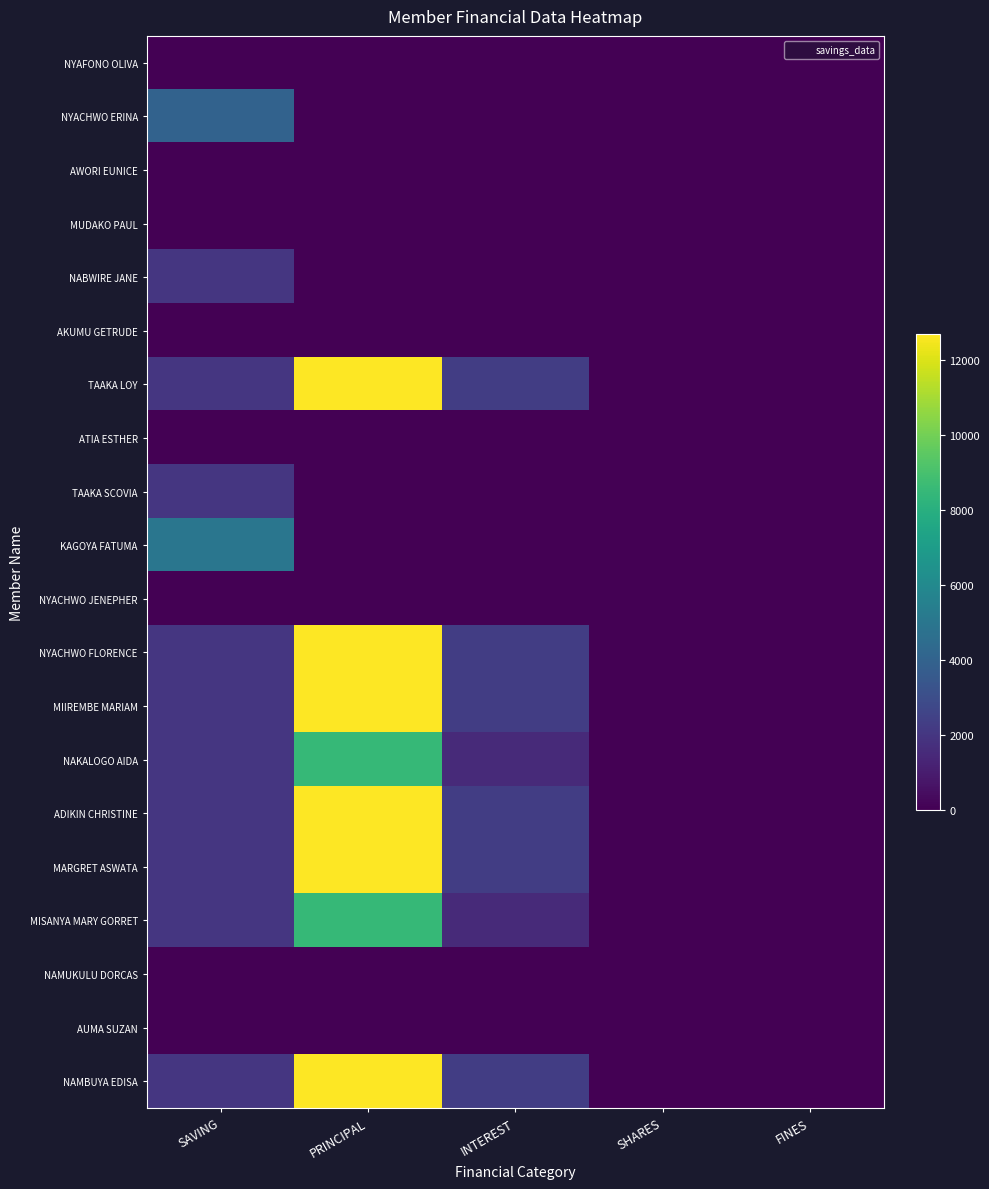

Reading left to right, transcribe all the data shown in this chart.

NYAFONO OLIVA: SAVING=0	PRINCIPAL=0	INTEREST=0	SHARES=0	FINES=0
NYACHWO ERINA: SAVING=4000	PRINCIPAL=0	INTEREST=0	SHARES=0	FINES=0
AWORI EUNICE: SAVING=0	PRINCIPAL=0	INTEREST=0	SHARES=0	FINES=0
MUDAKO PAUL: SAVING=0	PRINCIPAL=0	INTEREST=0	SHARES=0	FINES=0
NABWIRE JANE: SAVING=2000	PRINCIPAL=0	INTEREST=0	SHARES=0	FINES=0
AKUMU GETRUDE: SAVING=0	PRINCIPAL=0	INTEREST=0	SHARES=0	FINES=0
TAAKA LOY: SAVING=2000	PRINCIPAL=12700	INTEREST=2300	SHARES=0	FINES=0
ATIA ESTHER: SAVING=0	PRINCIPAL=0	INTEREST=0	SHARES=0	FINES=0
TAAKA SCOVIA: SAVING=2000	PRINCIPAL=0	INTEREST=0	SHARES=0	FINES=0
KAGOYA FATUMA: SAVING=5000	PRINCIPAL=0	INTEREST=0	SHARES=0	FINES=0
NYACHWO JENEPHER: SAVING=0	PRINCIPAL=0	INTEREST=0	SHARES=0	FINES=0
NYACHWO FLORENCE: SAVING=2000	PRINCIPAL=12700	INTEREST=2300	SHARES=0	FINES=0
MIIREMBE MARIAM: SAVING=2000	PRINCIPAL=12700	INTEREST=2300	SHARES=0	FINES=0
NAKALOGO AIDA: SAVING=2000	PRINCIPAL=8500	INTEREST=1500	SHARES=0	FINES=0
ADIKIN CHRISTINE: SAVING=2000	PRINCIPAL=12700	INTEREST=2300	SHARES=0	FINES=0
MARGRET ASWATA: SAVING=2000	PRINCIPAL=12700	INTEREST=2300	SHARES=0	FINES=0
MISANYA MARY GORRET: SAVING=2000	PRINCIPAL=8500	INTEREST=1500	SHARES=0	FINES=0
NAMUKULU DORCAS: SAVING=0	PRINCIPAL=0	INTEREST=0	SHARES=0	FINES=0
AUMA SUZAN: SAVING=0	PRINCIPAL=0	INTEREST=0	SHARES=0	FINES=0
NAMBUYA EDISA: SAVING=2000	PRINCIPAL=12700	INTEREST=2300	SHARES=0	FINES=0